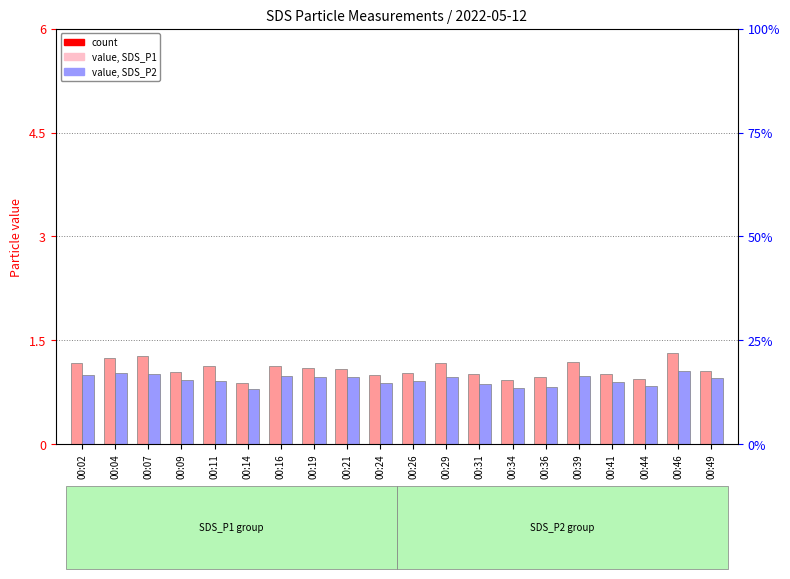

What is the approximate value of SDS_P1 at 00:24?

1.0